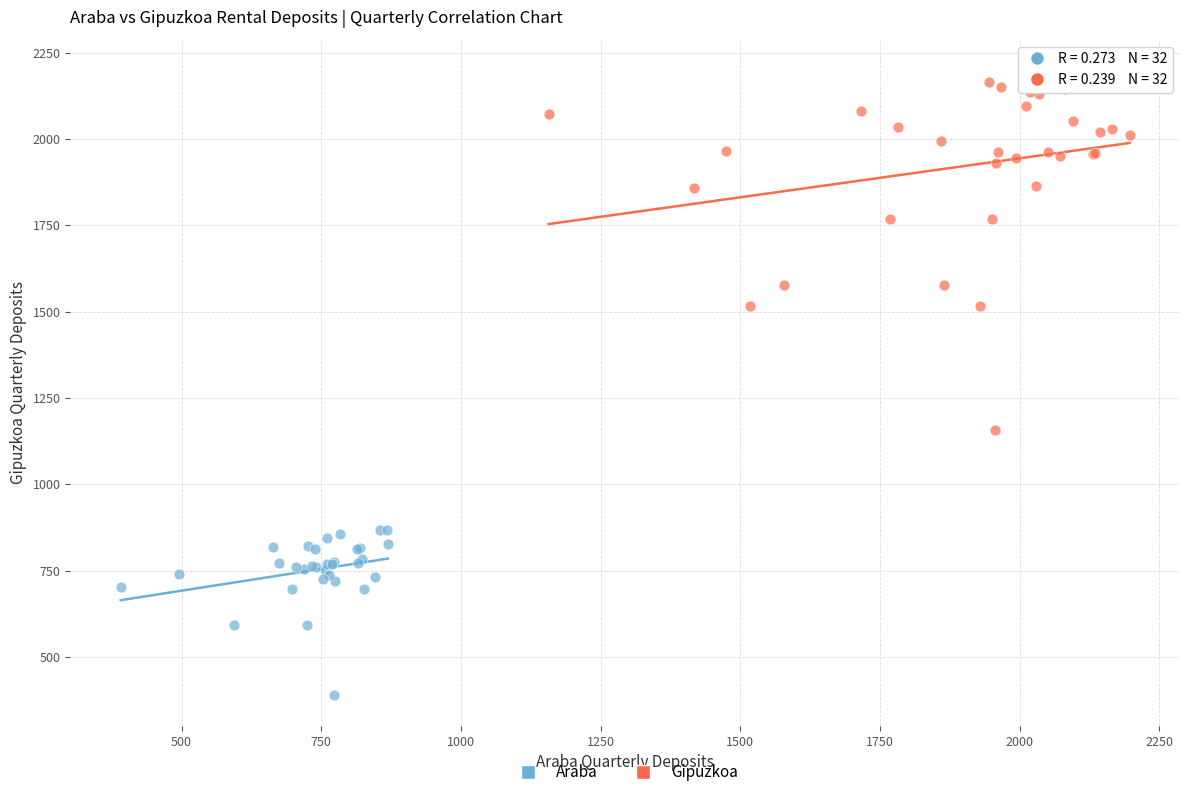

Which series contains the highest Y value?

Gipuzkoa